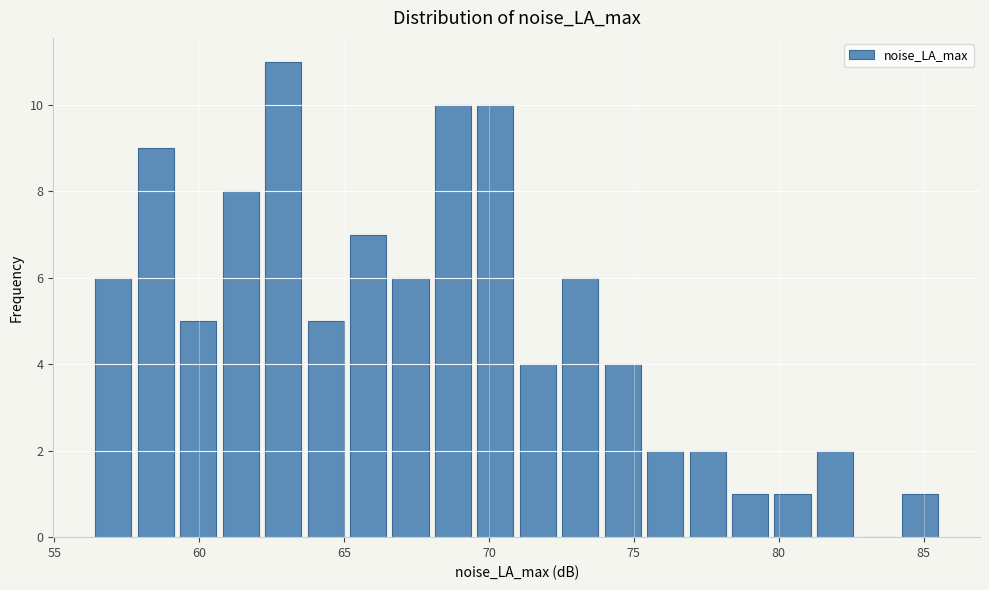

Read against the x-axis, roughly where is the centre of the tallest bar?

63.0